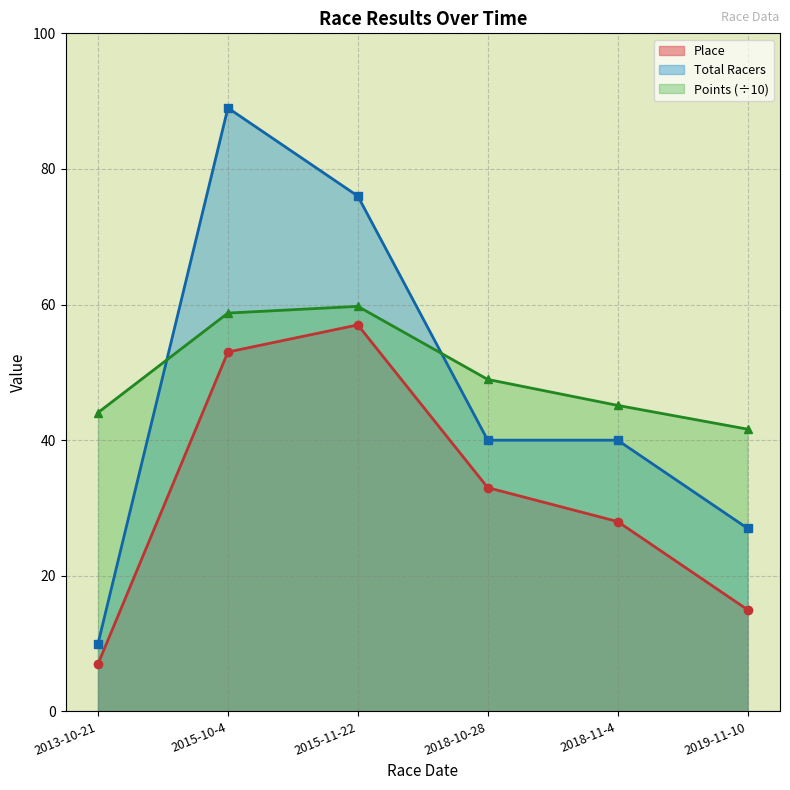

Which series changed the most between 2013-10-21 and 2015-11-22?

Total Racers